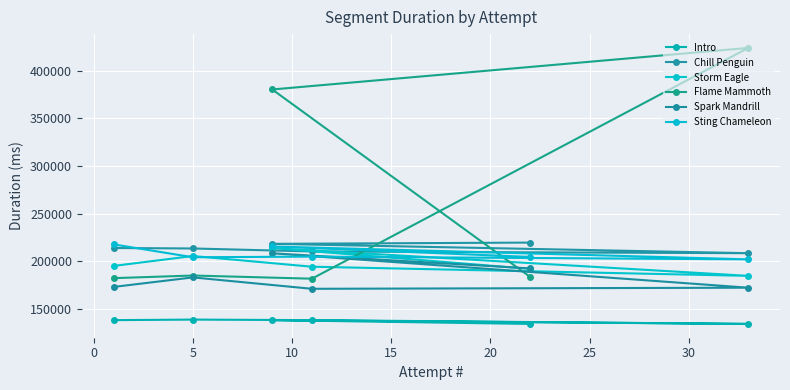

What are all the series names shown in the legend?

Intro, Chill Penguin, Storm Eagle, Flame Mammoth, Spark Mandrill, Sting Chameleon